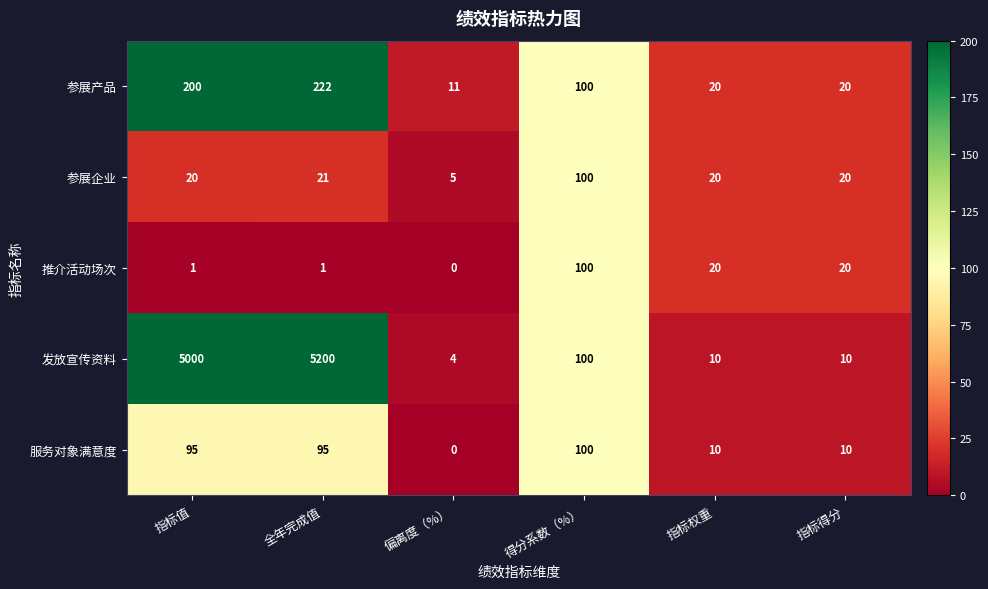

What is the total value across all series at 全年完成值?

5539